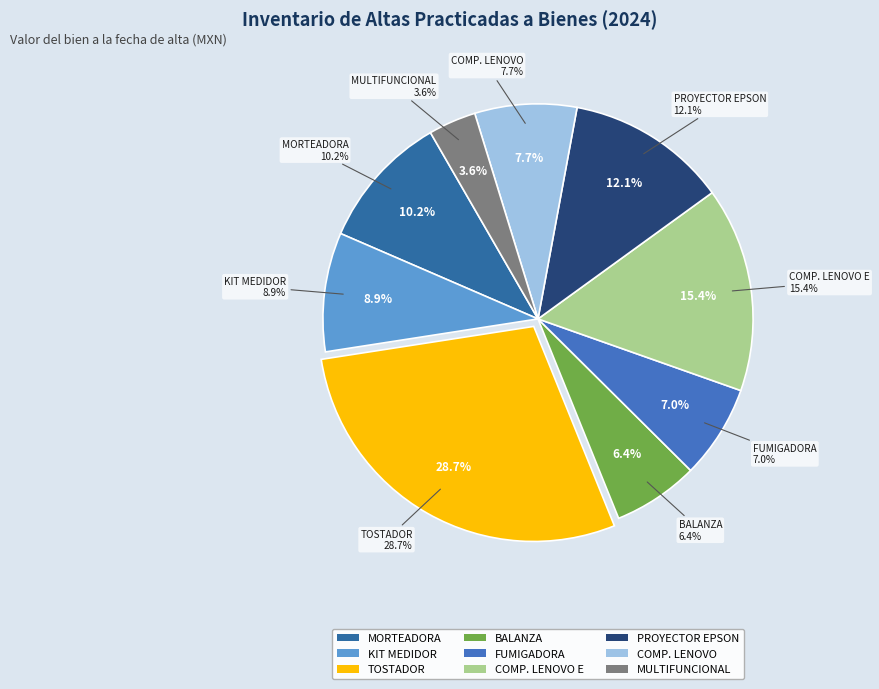

How many segments does this pie chart have?

9